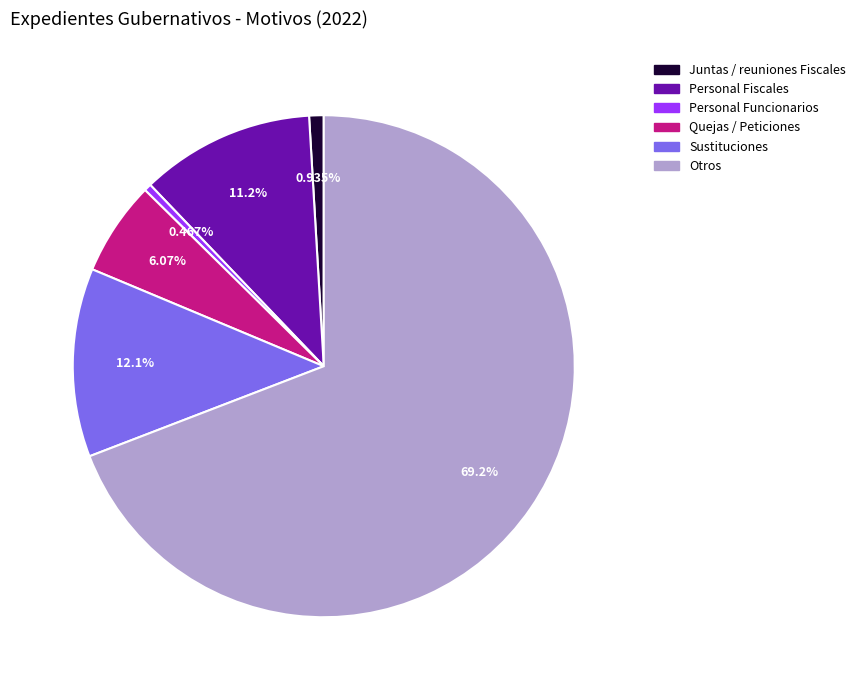

Approximately how many times larger is the value at Otros compared to Juntas / reuniones Fiscales?

74.0